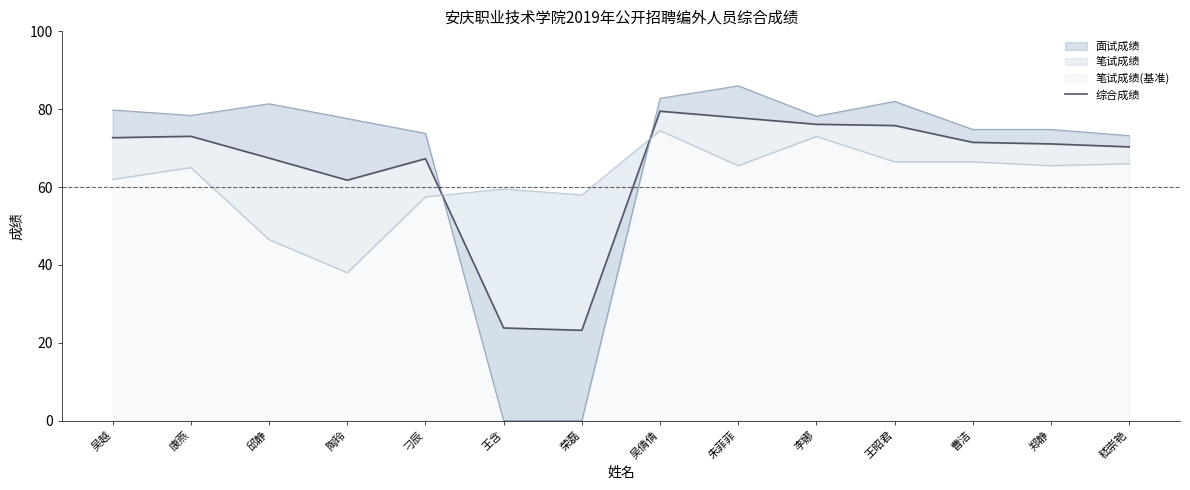

What is the value of the 14th point from the left?

70.3